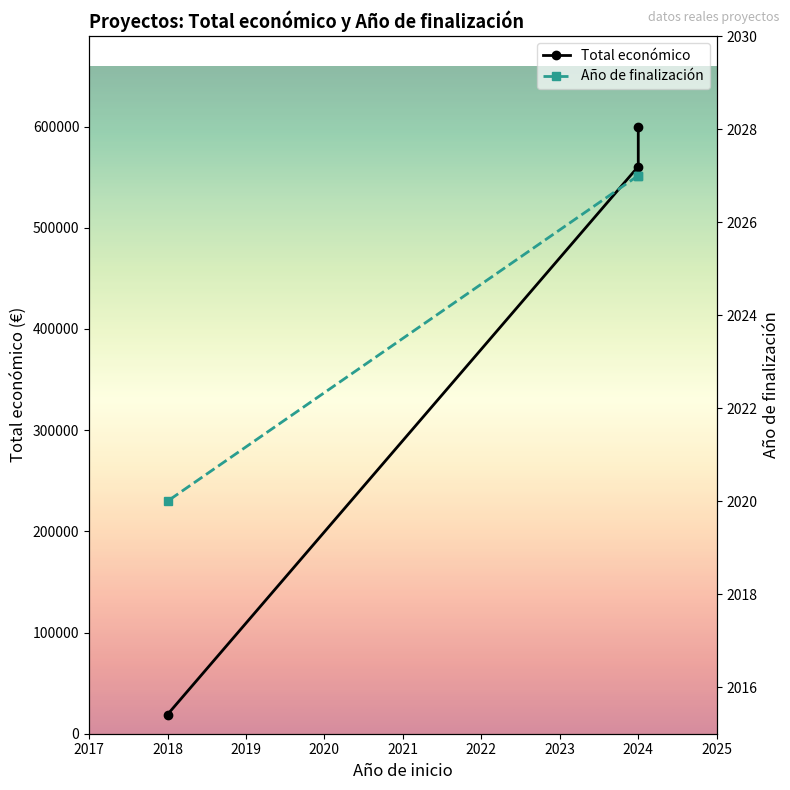

What is the sum of all Año de finalización values?

6074